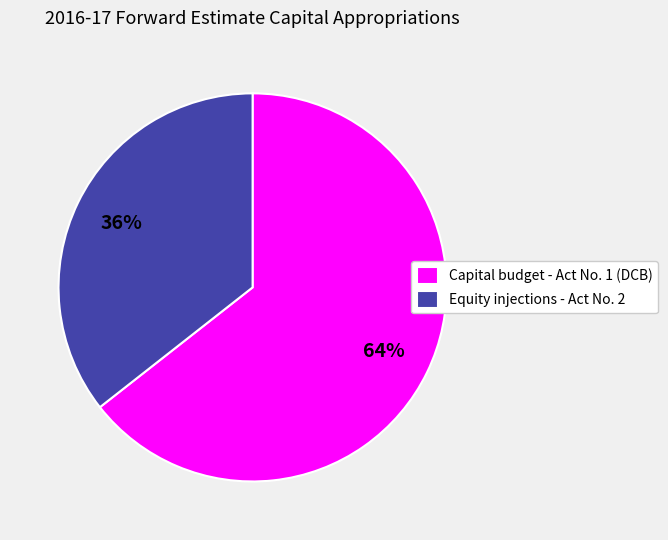

Does Equity injections - Act No. 2 represent more than half of the total?

No